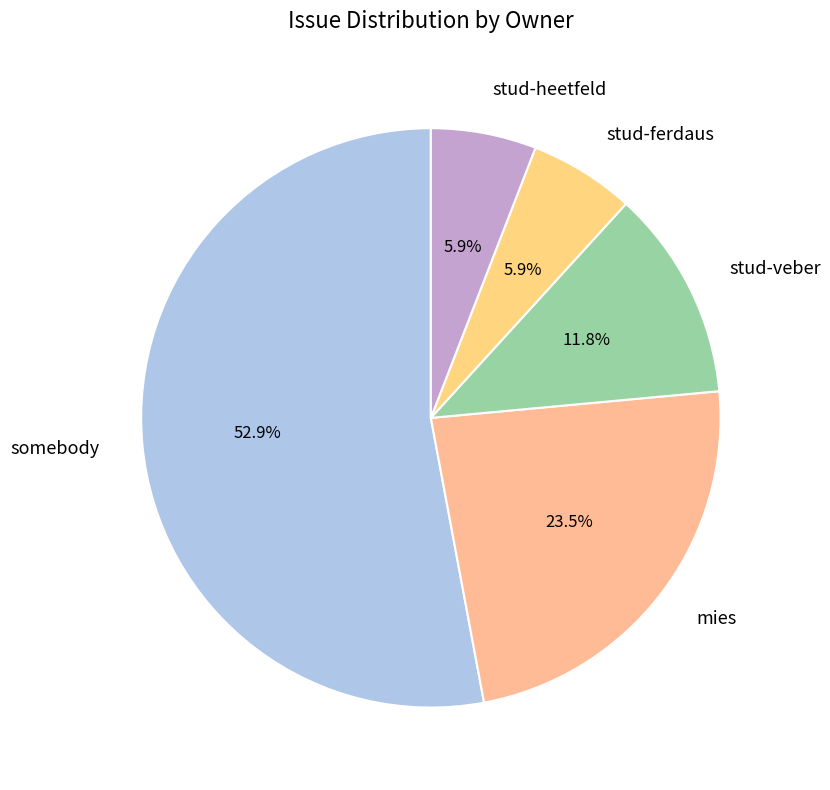

How many slices are in this pie chart?

5